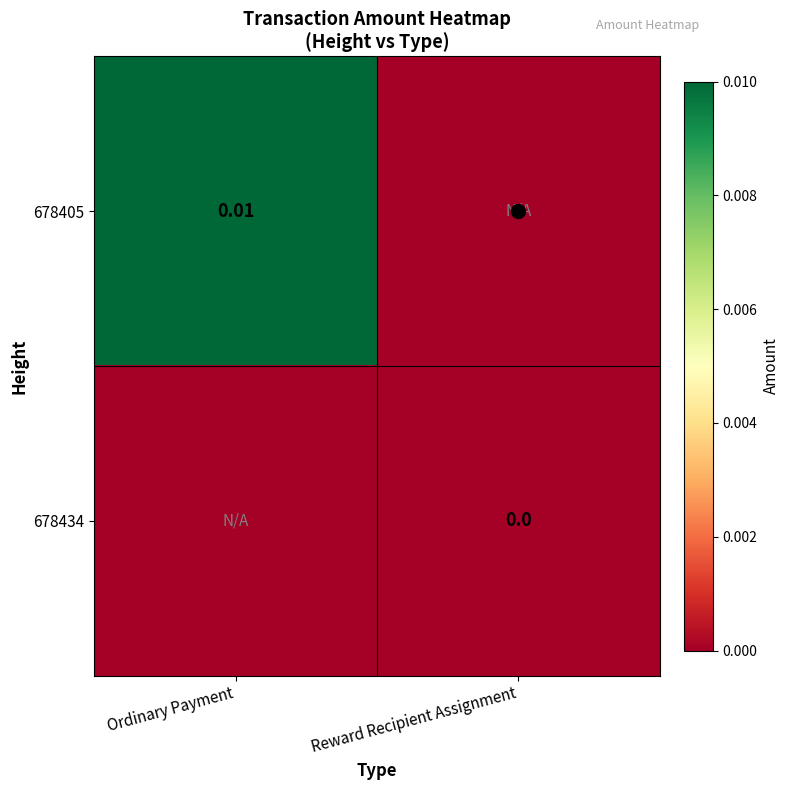

Which series changed the most between Ordinary Payment and Reward Recipient Assignment?

678405